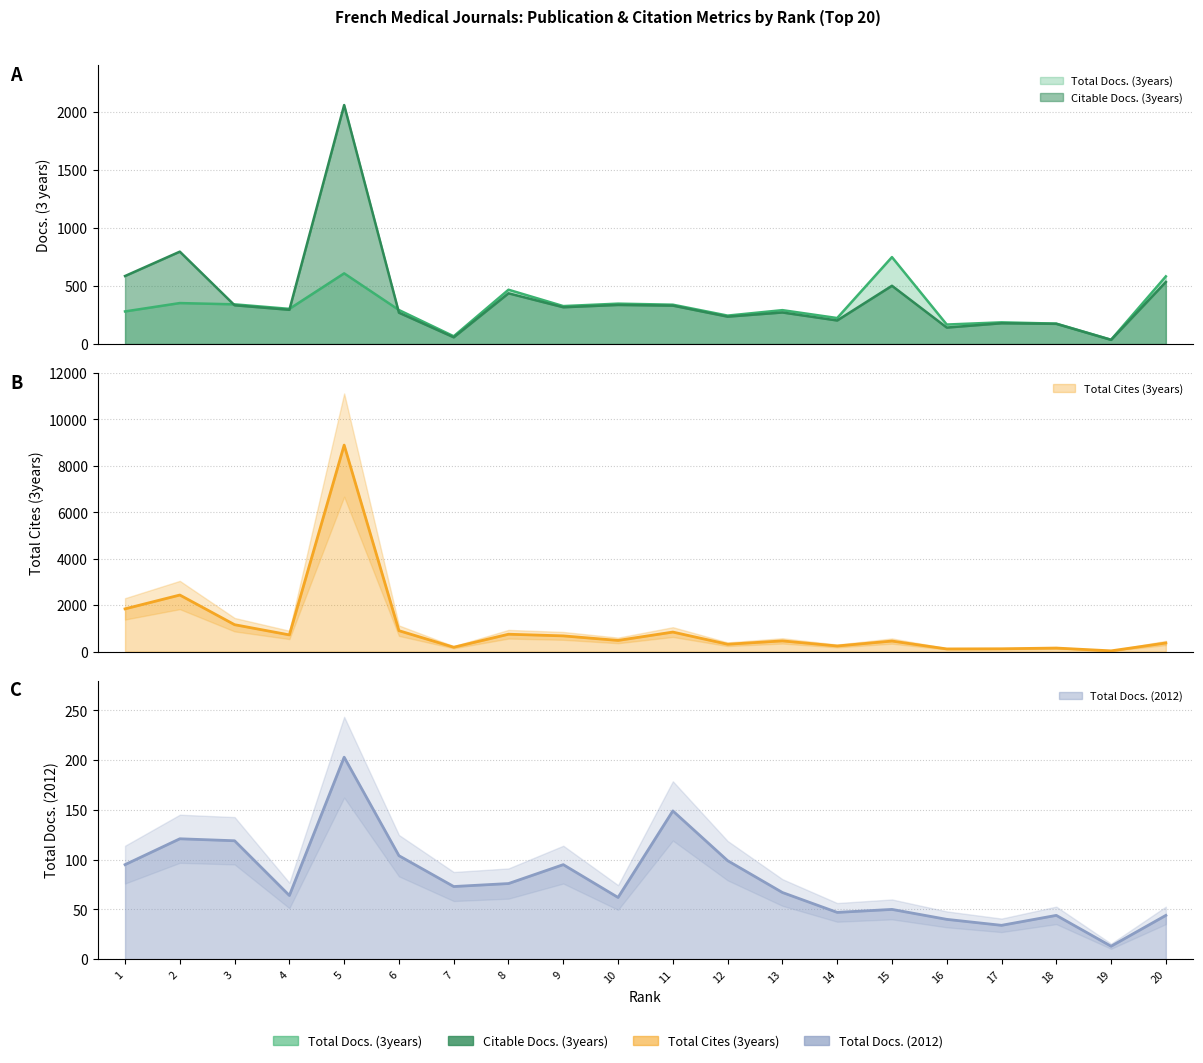

How many data points in Citable Docs. (3years) are less than 317?

10